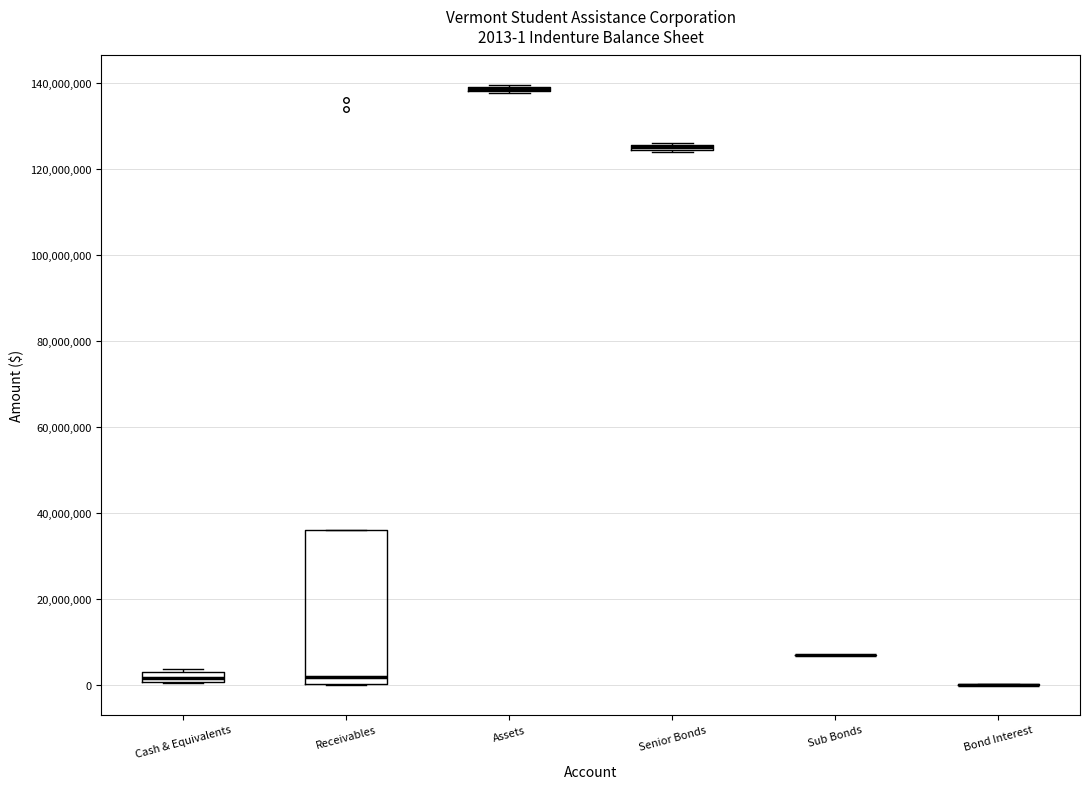

Comparing the boxes themselves (not the whiskers), which one is the tallest?

Receivables